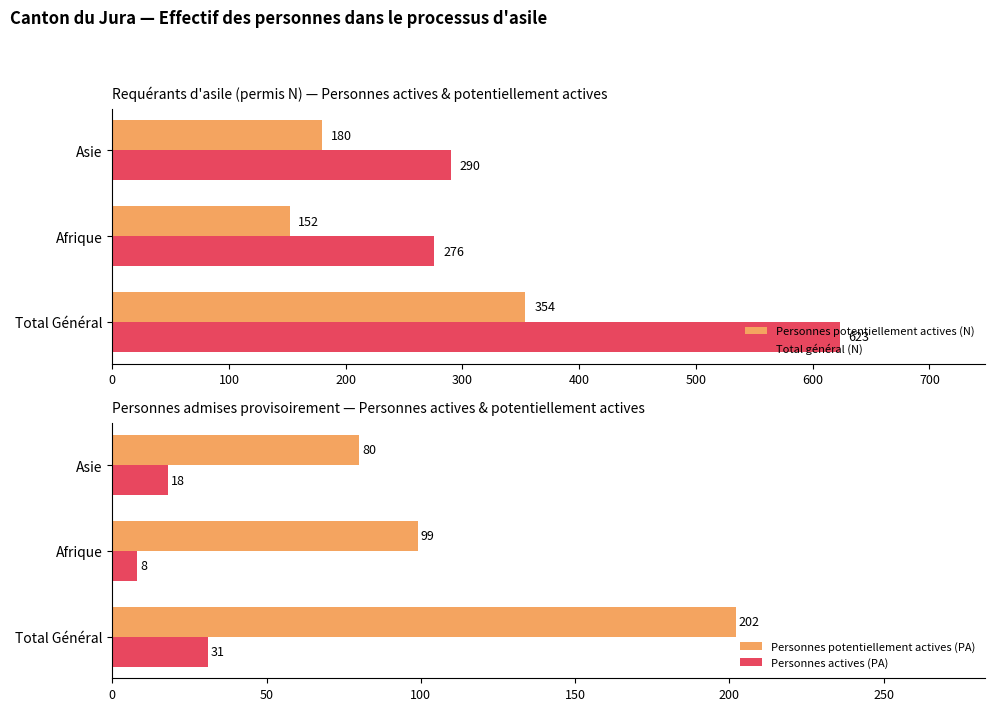

What is the maximum value for Personnes potentiellement actives (PA)?

202